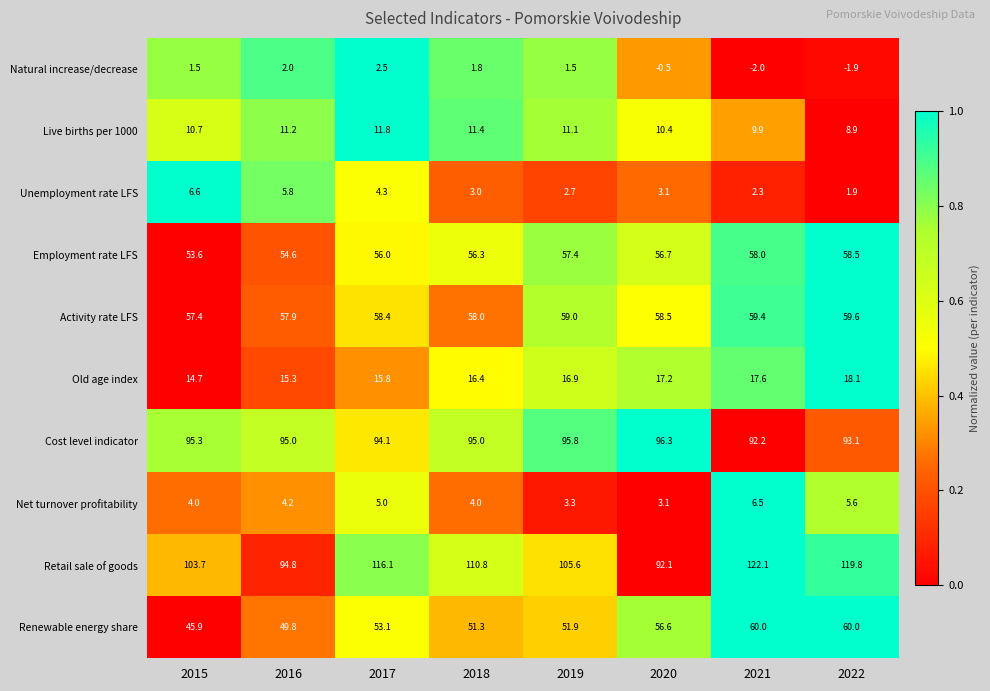

Which series changed the most between 2015 and 2018?

Retail sale of goods